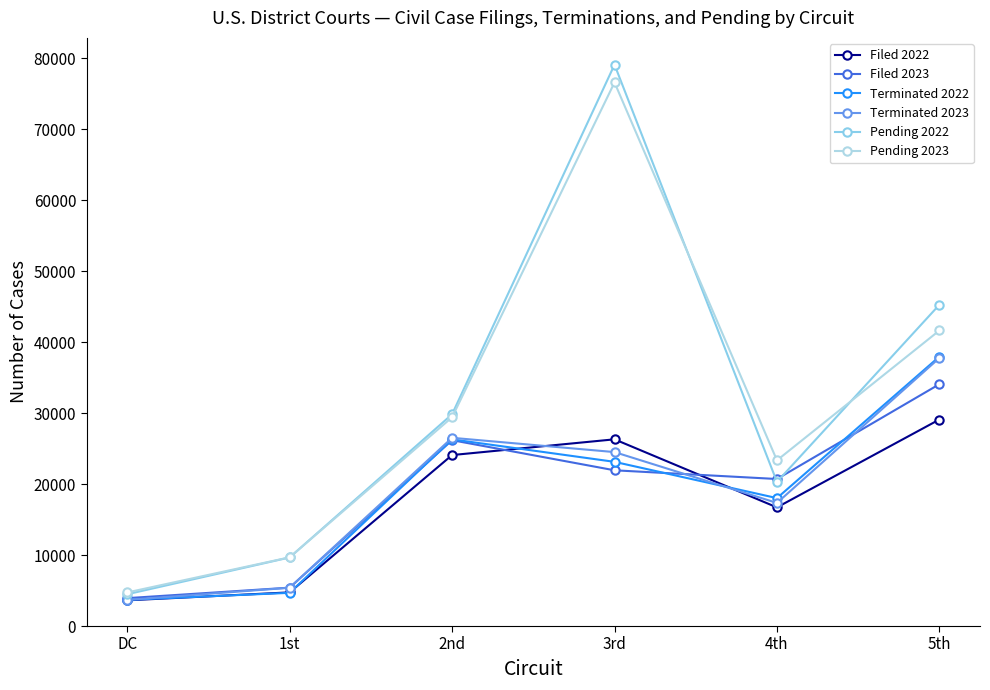

Rank the series by their maximum value, from lowest to highest.

Filed 2022, Filed 2023, Terminated 2023, Terminated 2022, Pending 2023, Pending 2022